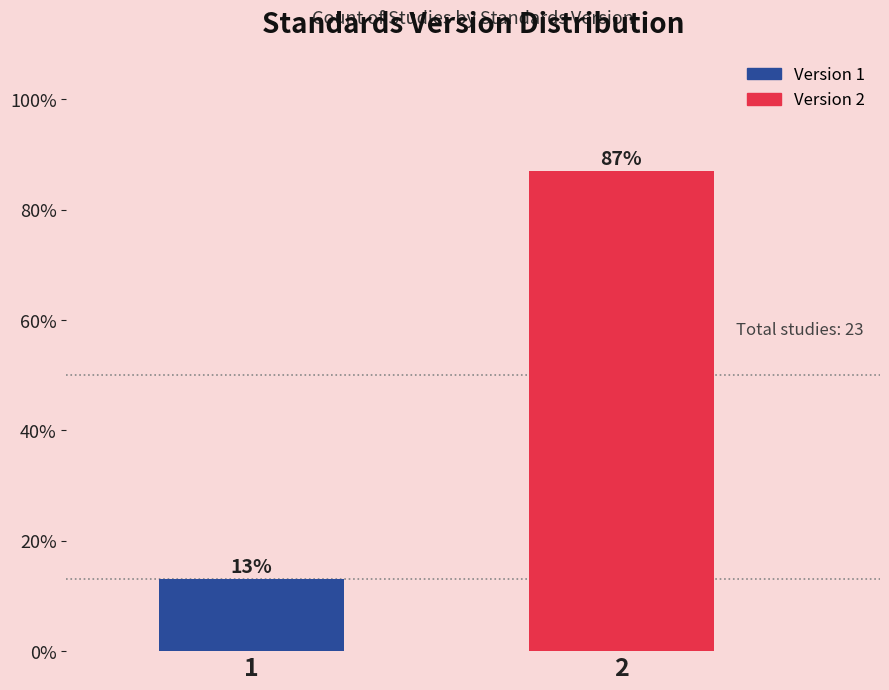

Reading left to right, list all the values displayed in this chart.

1=13.0	2=87.0